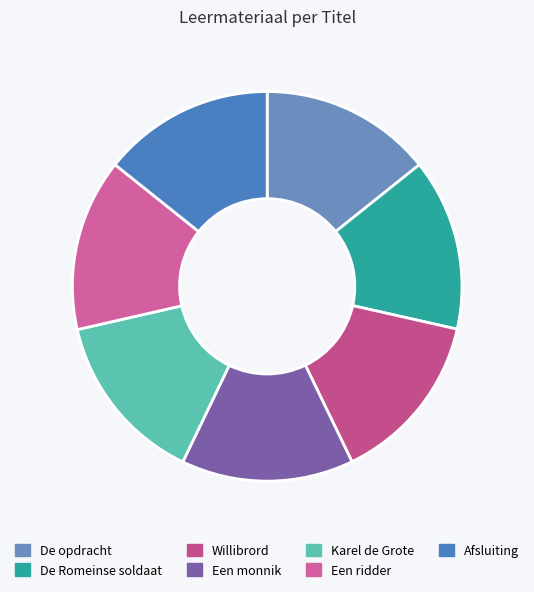

What is the largest slice in the pie chart?

Een ridder